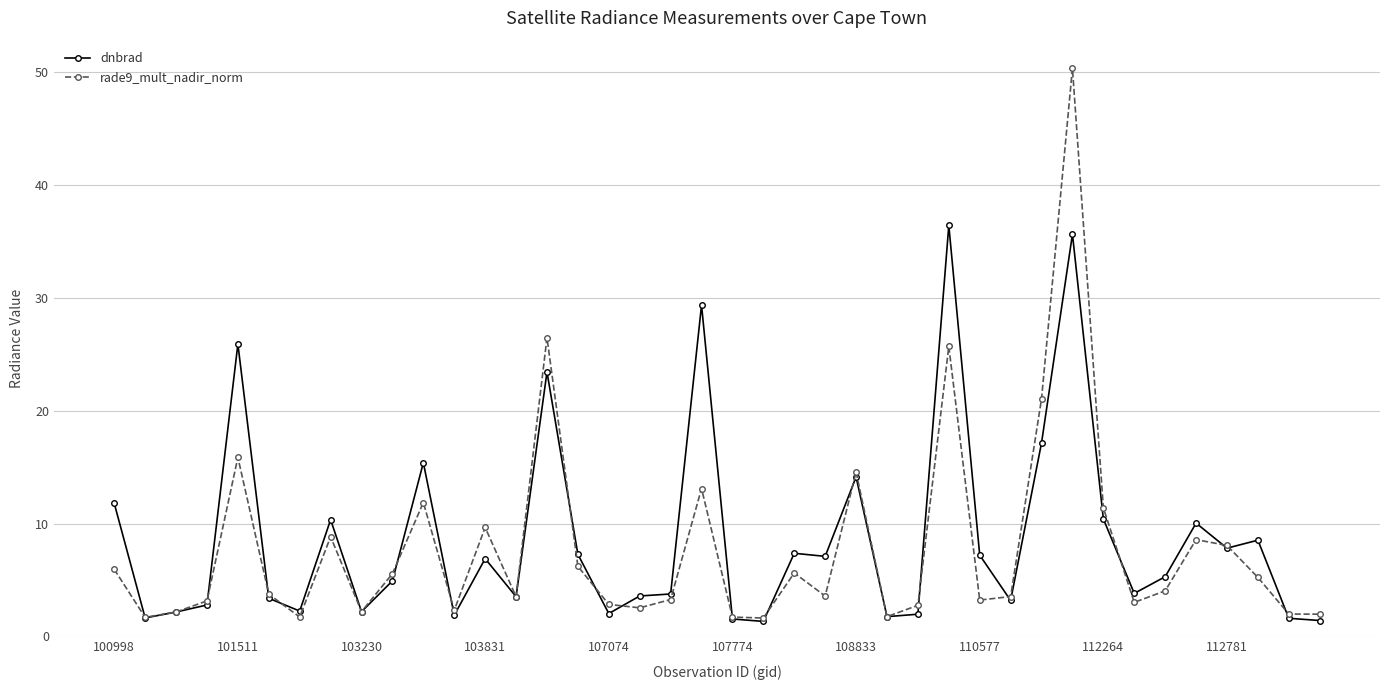

What is the smallest value displayed?

1.3